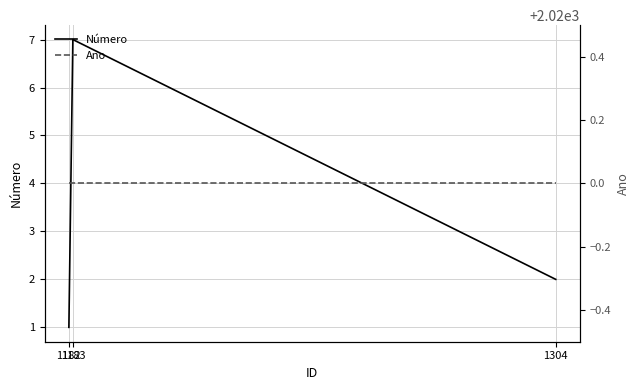

The value of Ano at 1304 is 2020. True or false?

True